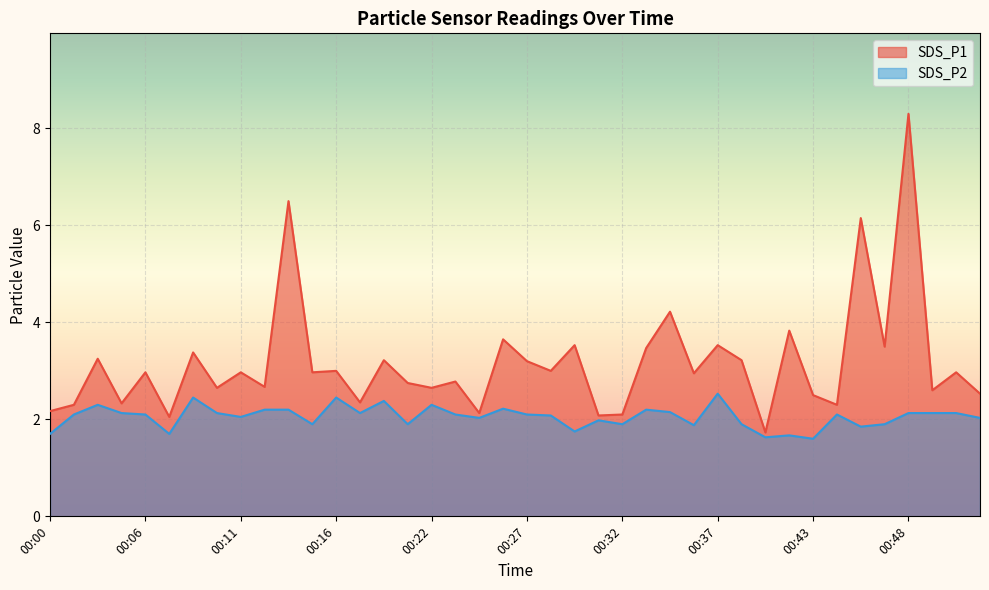

Reading right to left, list all the values displayed in this chart.

SDS_P1: 00:52=2.5	00:51=3.0	00:49=2.6	00:48=8.3	00:47=3.5	00:45=6.2	00:44=2.3	00:43=2.5	00:41=3.8	00:40=1.7	00:39=3.2	00:37=3.5	00:36=3.0	00:35=4.2	00:33=3.5	00:32=2.1	00:31=2.1	00:29=3.5	00:28=3.0	00:27=3.2	00:25=3.6	00:24=2.1	00:23=2.8	00:22=2.6	00:20=2.8	00:19=3.2	00:18=2.4	00:16=3.0	00:15=3.0	00:14=6.5	00:12=2.7	00:11=3.0	00:10=2.6	00:08=3.4	00:07=2.0	00:06=3.0	00:04=2.3	00:03=3.2	00:02=2.3	00:00=2.2
SDS_P2: 00:52=2.0	00:51=2.1	00:49=2.1	00:48=2.1	00:47=1.9	00:45=1.9	00:44=2.1	00:43=1.6	00:41=1.7	00:40=1.6	00:39=1.9	00:37=2.5	00:36=1.9	00:35=2.1	00:33=2.2	00:32=1.9	00:31=2.0	00:29=1.8	00:28=2.1	00:27=2.1	00:25=2.2	00:24=2.0	00:23=2.1	00:22=2.3	00:20=1.9	00:19=2.4	00:18=2.1	00:16=2.5	00:15=1.9	00:14=2.2	00:12=2.2	00:11=2.0	00:10=2.1	00:08=2.5	00:07=1.7	00:06=2.1	00:04=2.1	00:03=2.3	00:02=2.1	00:00=1.7